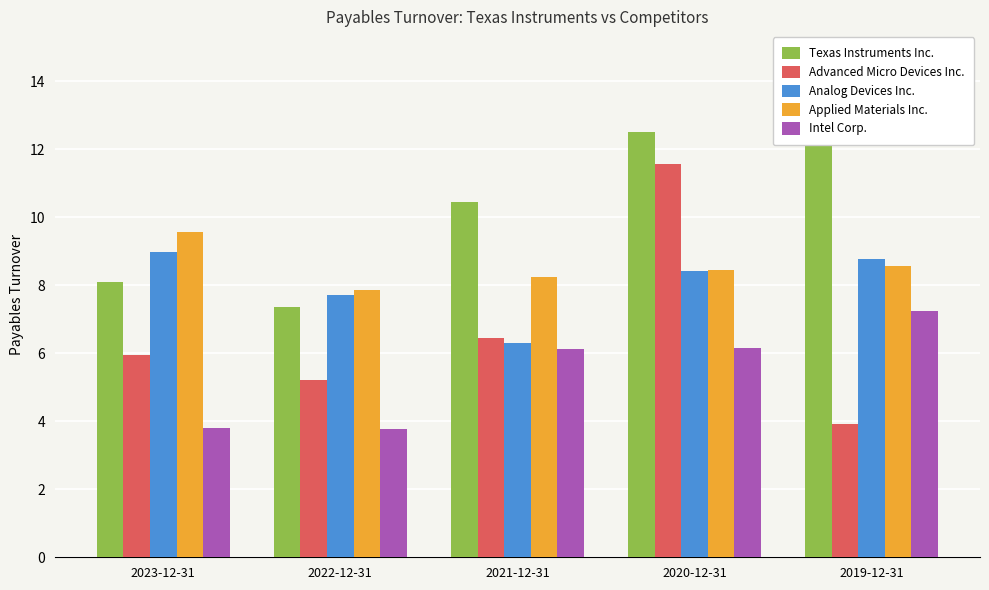

At which label does Analog Devices Inc. reach its minimum?

2021-12-31